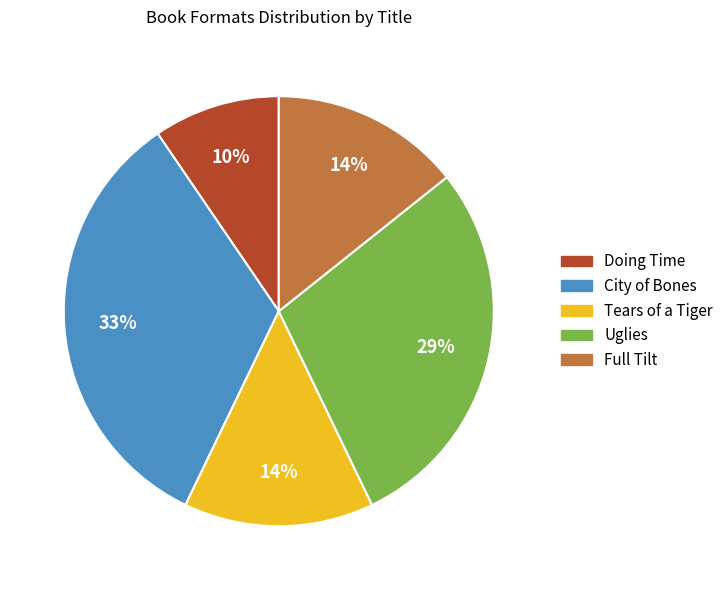

To the nearest percent, what is the average slice percentage?

20%